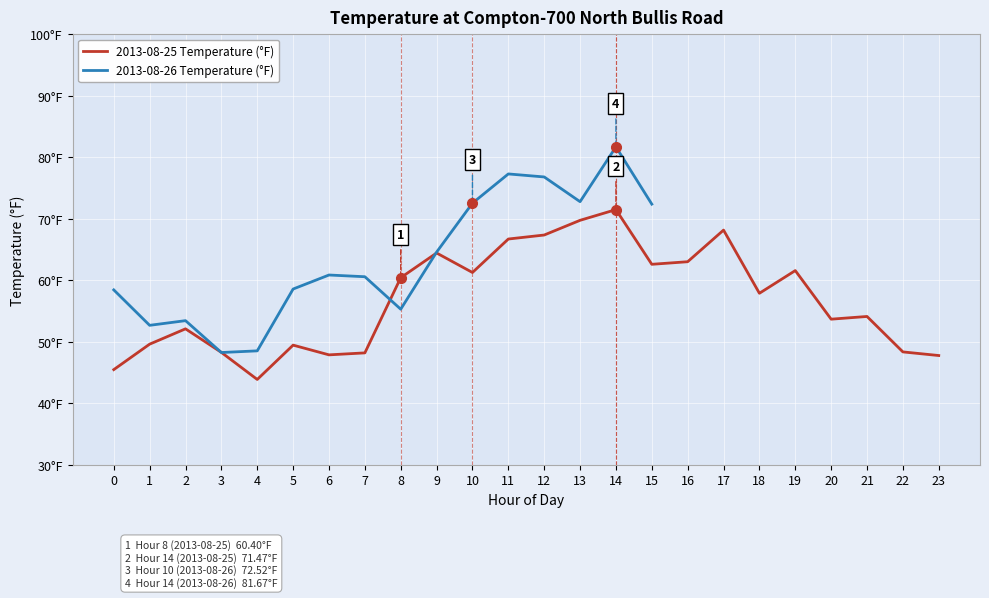

True or false: the data shows 83.9 at 9.

False